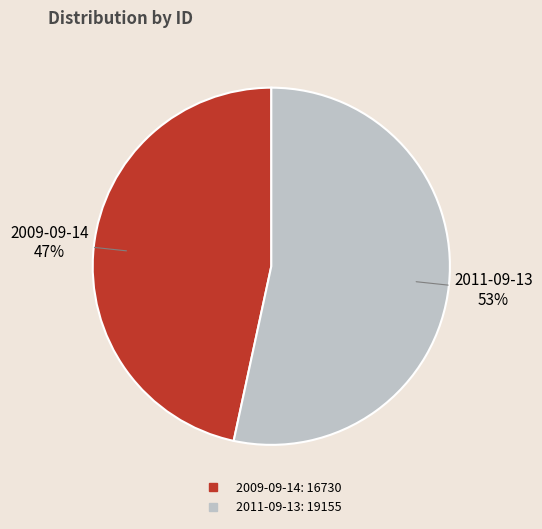

What is the ratio of the value at 2009-09-14 to the value at 2011-09-13?

0.9